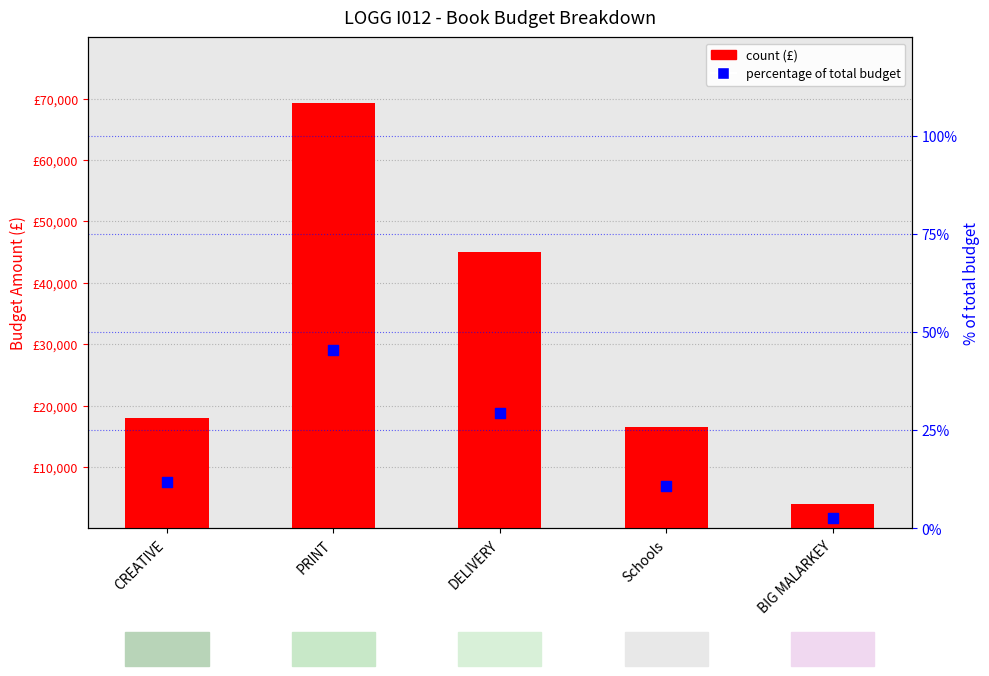

At which category is the sum across all series the highest?

PRINT